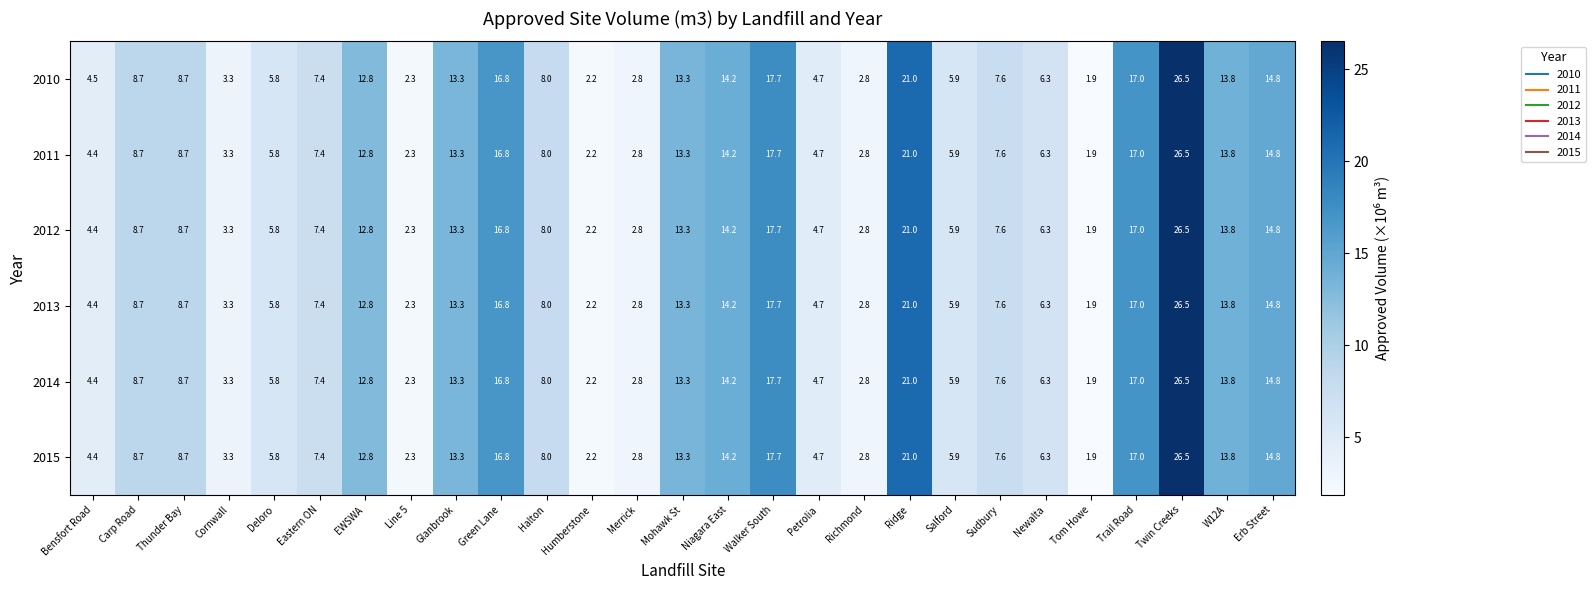

At which category is the sum across all series the highest?

Twin Creeks